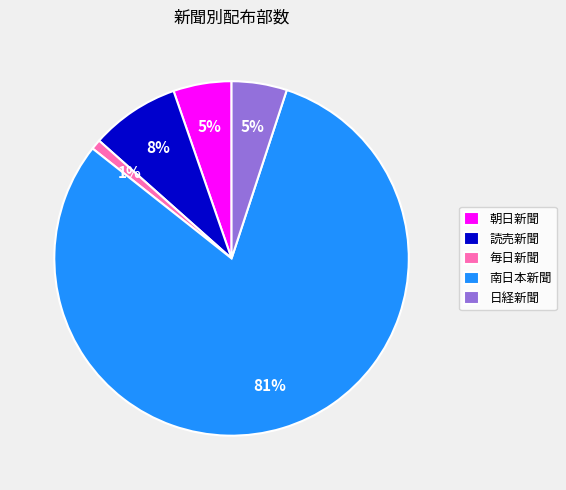

Which has a higher value, 日経新聞 or 毎日新聞?

日経新聞